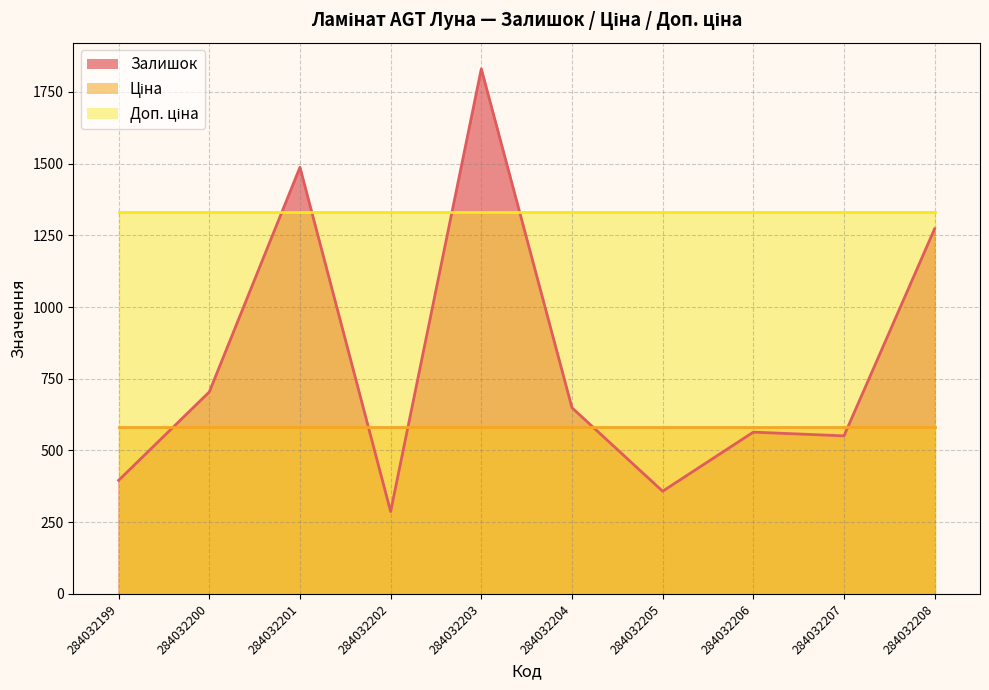

Which series has the widest spread of values?

Залишок